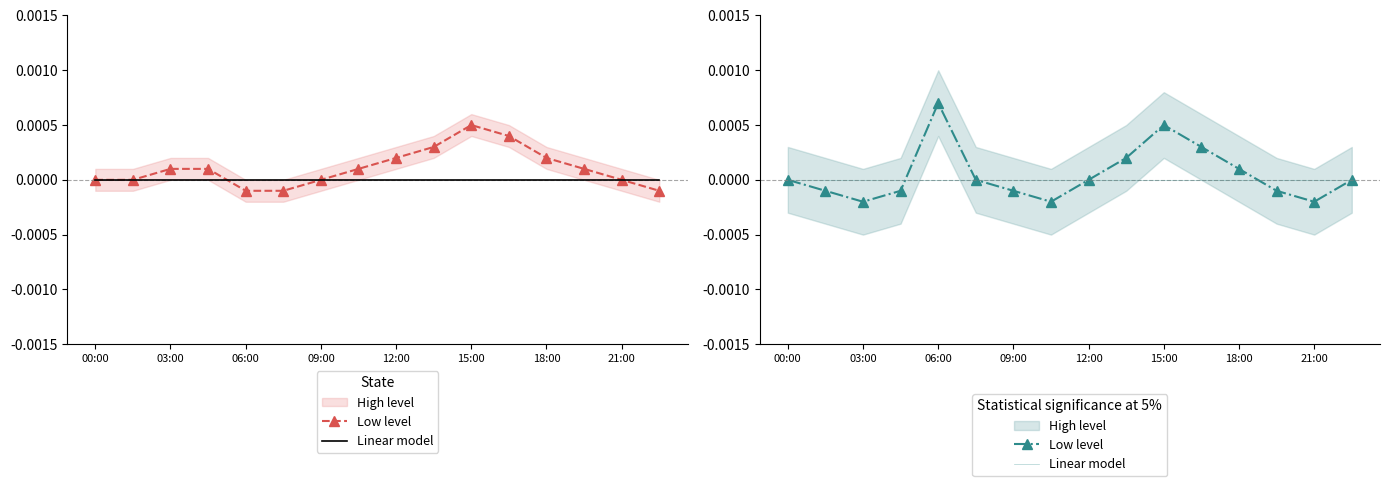

Is it true that Low level equals -0.0 at 03:00?

True